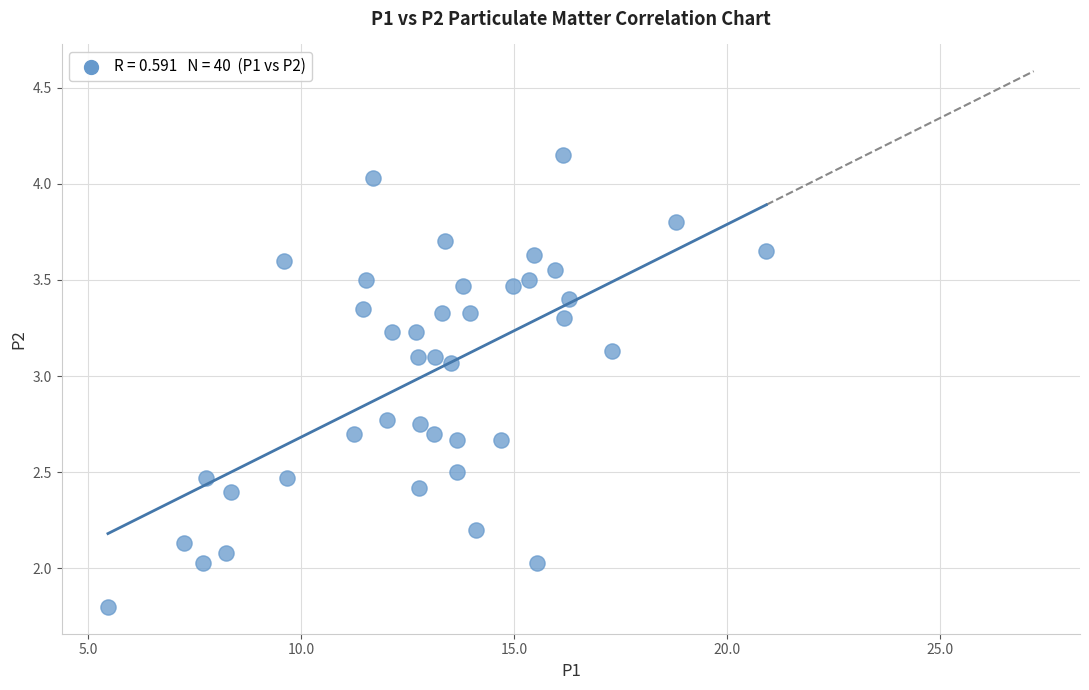

What is the range of X values (max minus min)?

15.5